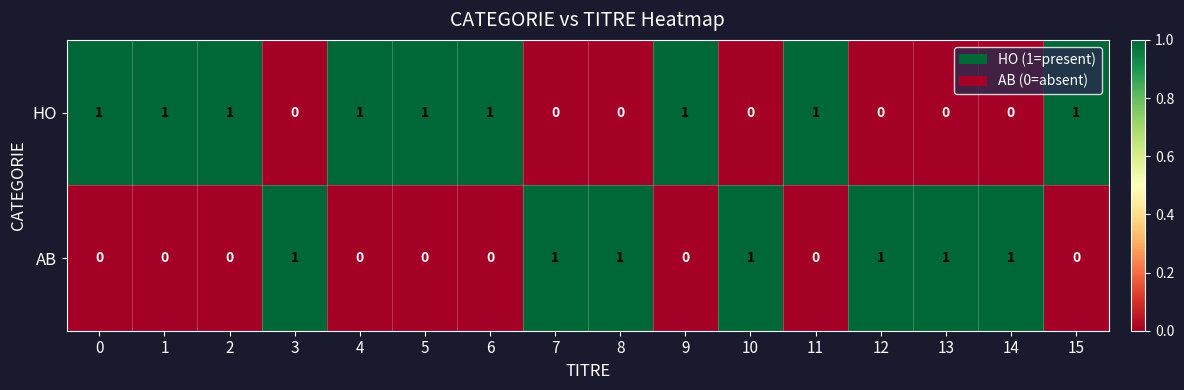

What is the spread (max minus min) of values at 8?

1